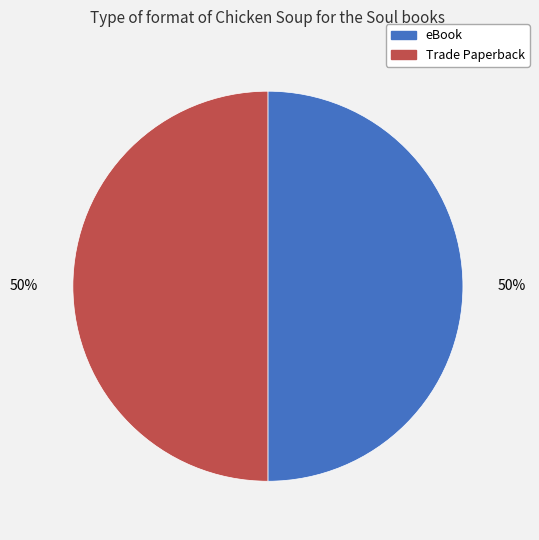

Combined, do Trade Paperback and eBook account for over 50%?

Yes